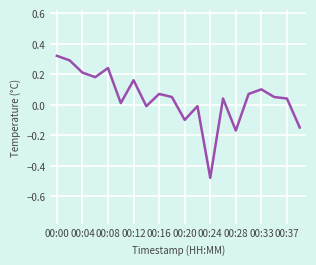

What is the difference between the maximum and minimum values?

0.8